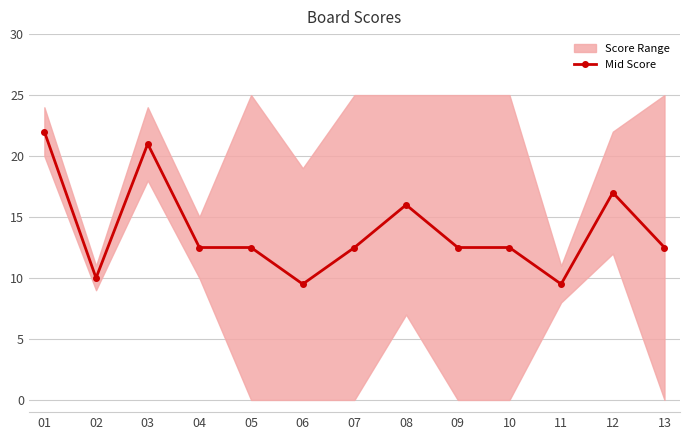

The value at 13 is 12.5. True or false?

True